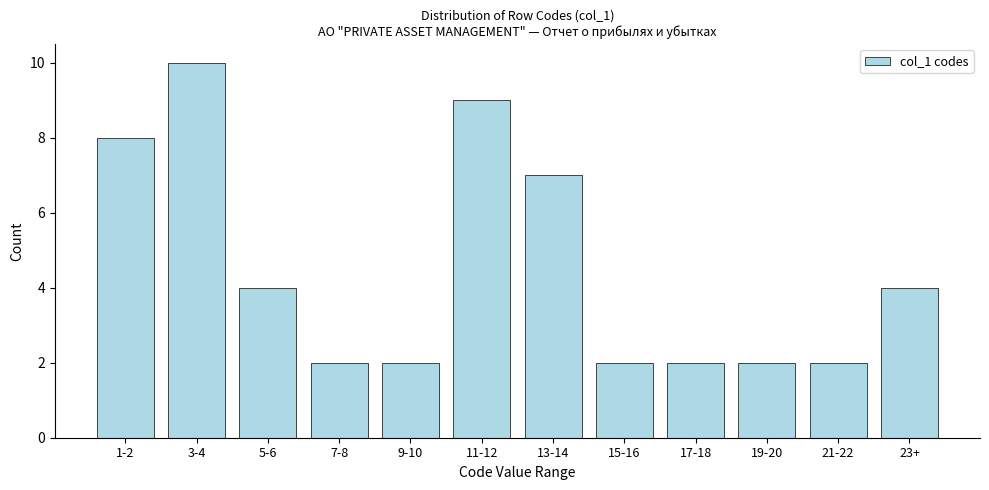

Reading left to right, extract all data points from this chart.

1-2=8	3-4=10	5-6=4	7-8=2	9-10=2	11-12=9	13-14=7	15-16=2	17-18=2	19-20=2	21-22=2	23+=4